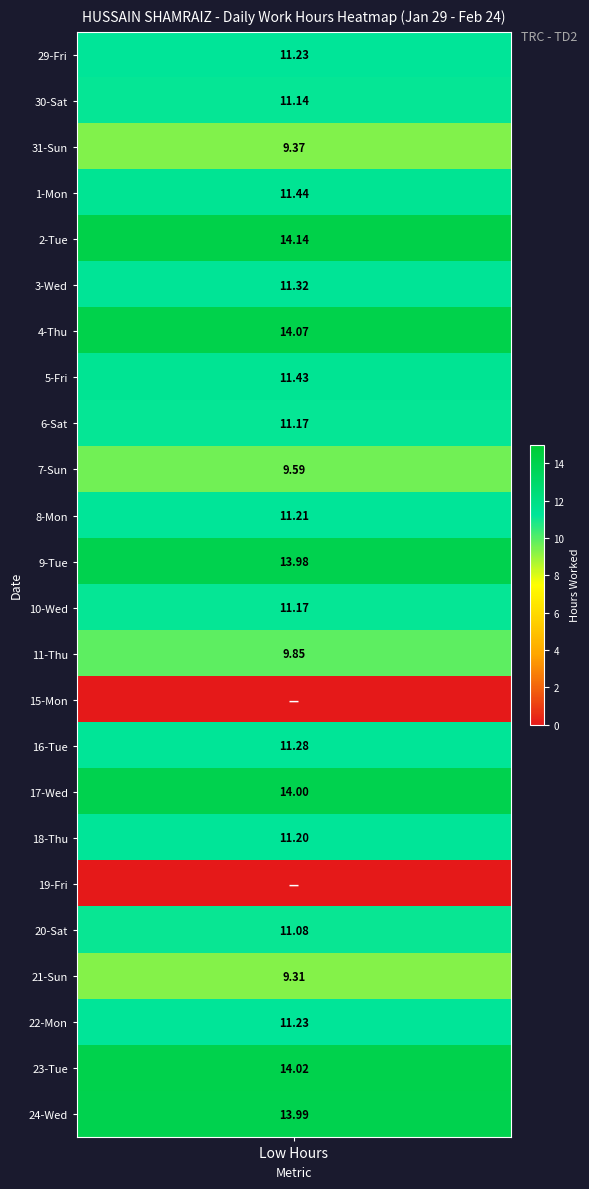

Which series has the largest range (max minus min)?

2_Tue